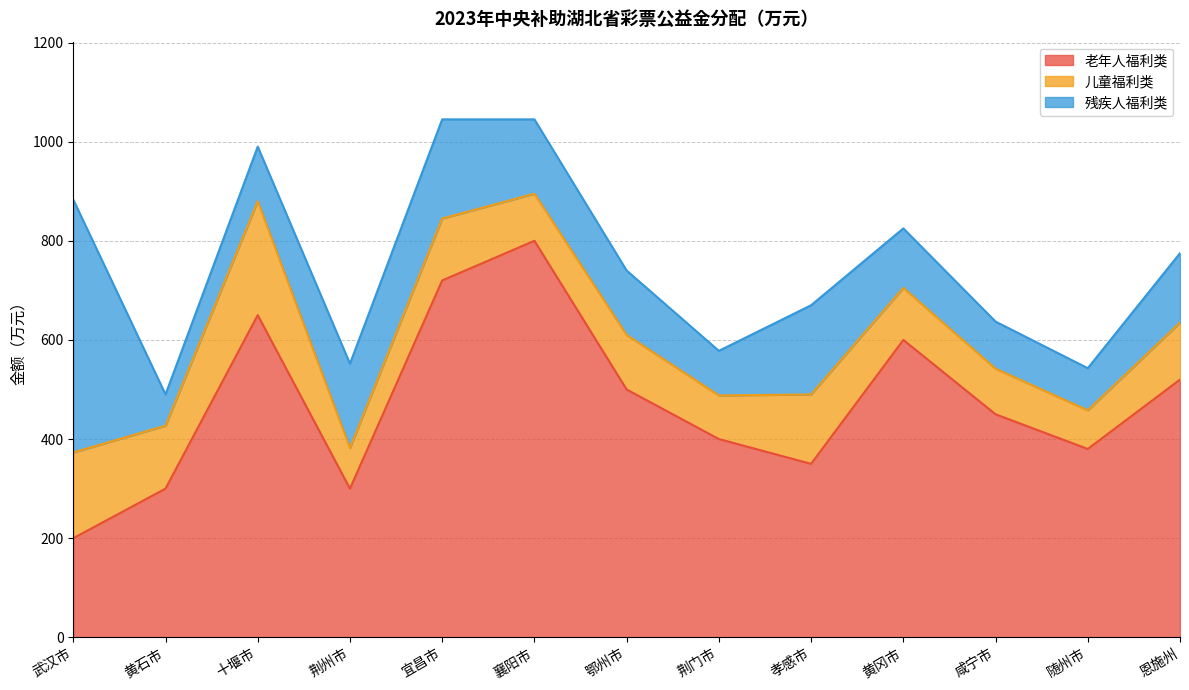

At 随州市, list the series in order from smallest to largest.

儿童福利类, 残疾人福利类, 老年人福利类